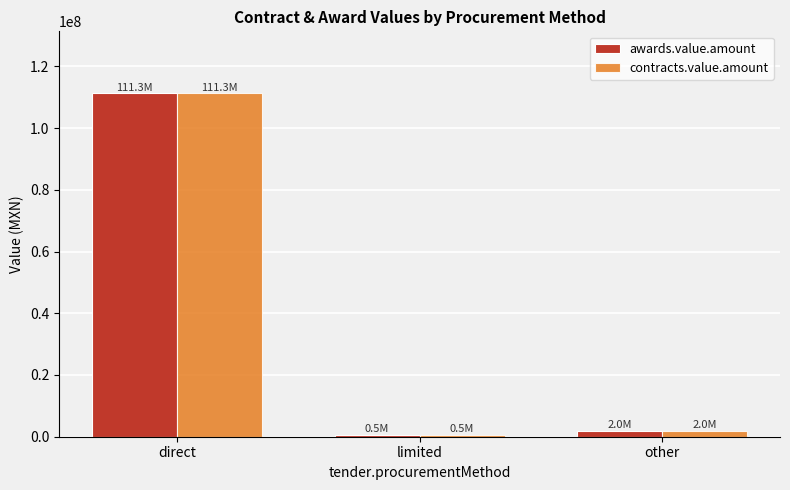

At which label does awards.value.amount reach its peak?

direct